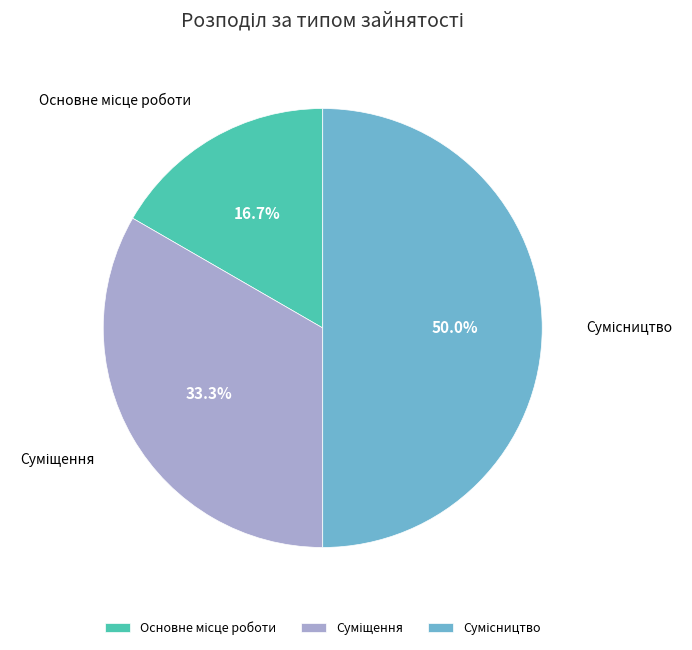

True or false: Суміщення accounts for 41% of the total.

False